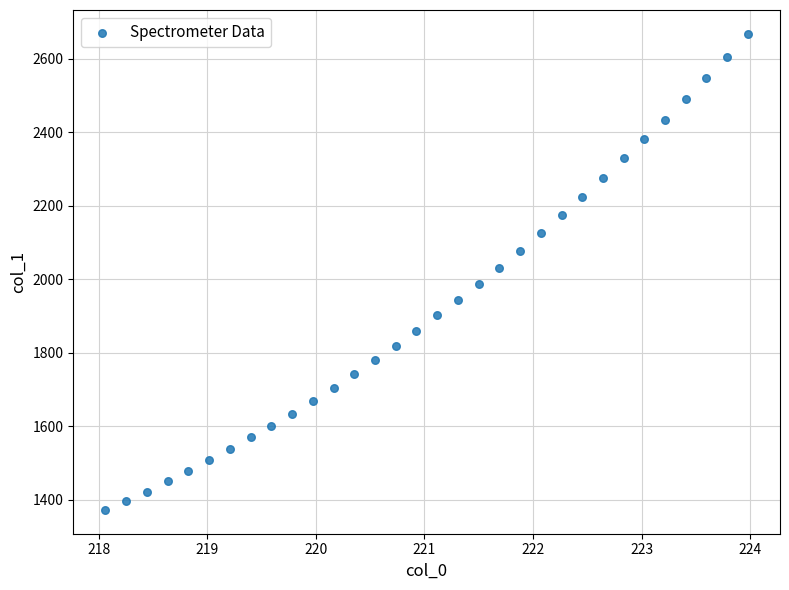

What is the range of X values (max minus min)?

5.9